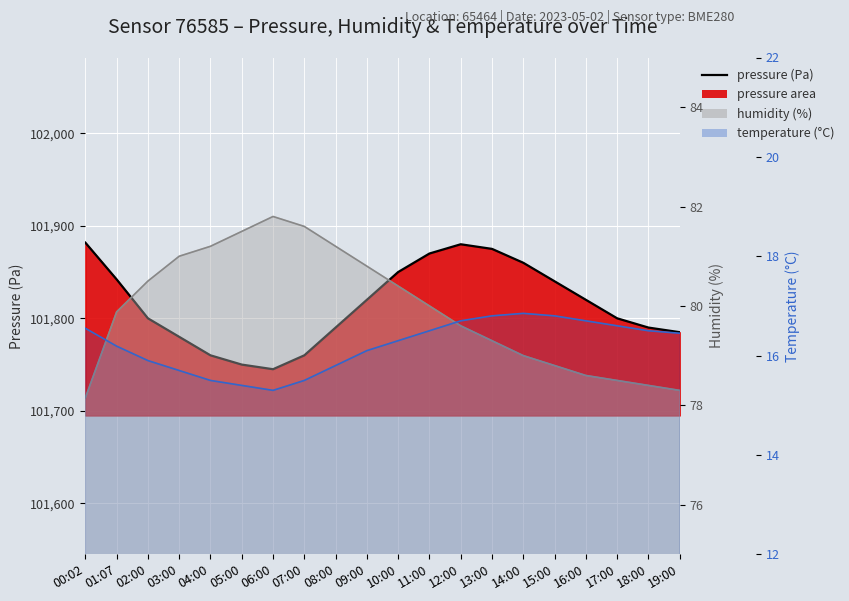

At which category is the sum across all series the highest?

00:02